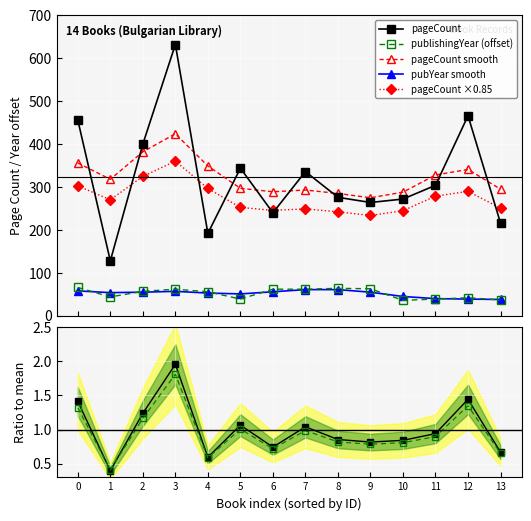

What is the maximum value for pubYear smooth?

61.0